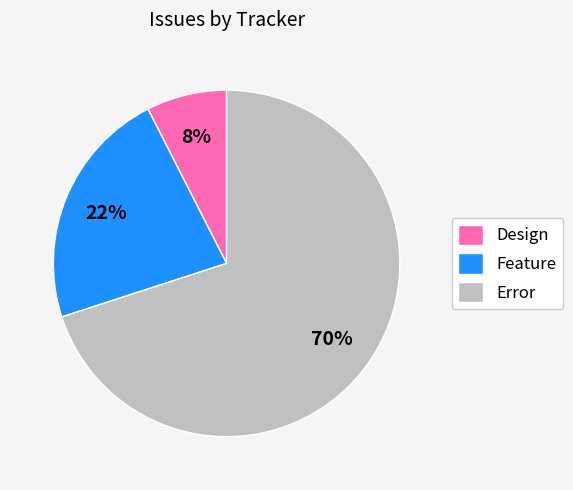

Between Design and Error, which is larger?

Error